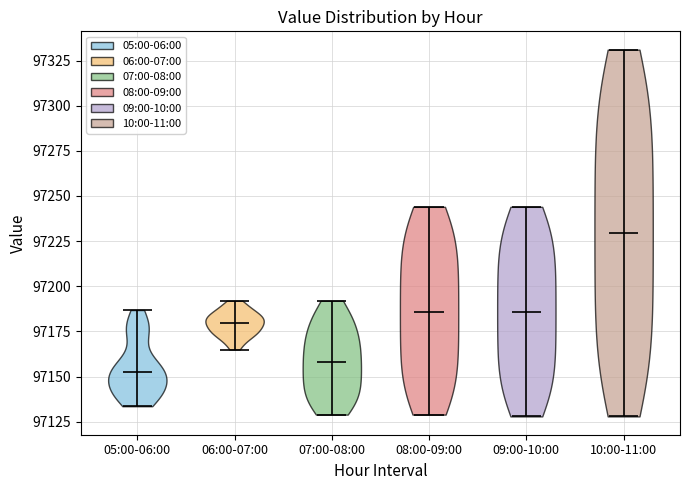

Reading left to right, read every violin against the y-axis: where its median line is, and the lowest and highest points it reaches. The values are not printed on the chart, so give them approximately, as read against the axis.

05:00-06:00: median line 97155, lowest point 97135, highest point 97185
06:00-07:00: median line 97180, lowest point 97165, highest point 97190
07:00-08:00: median line 97160, lowest point 97130, highest point 97190
08:00-09:00: median line 97185, lowest point 97130, highest point 97245
09:00-10:00: median line 97185, lowest point 97130, highest point 97245
10:00-11:00: median line 97230, lowest point 97130, highest point 97330